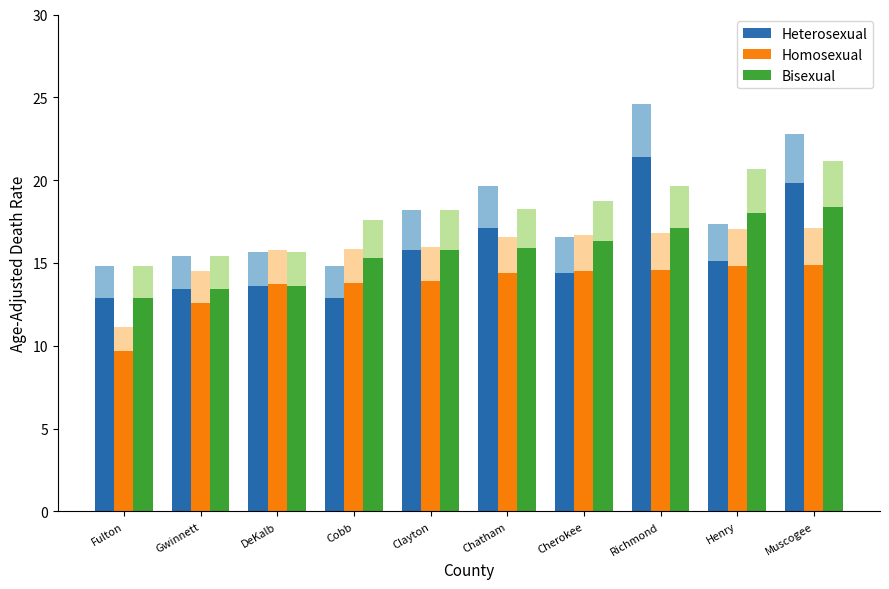

Are the bars grouped side by side (vs. stacked)?

Yes